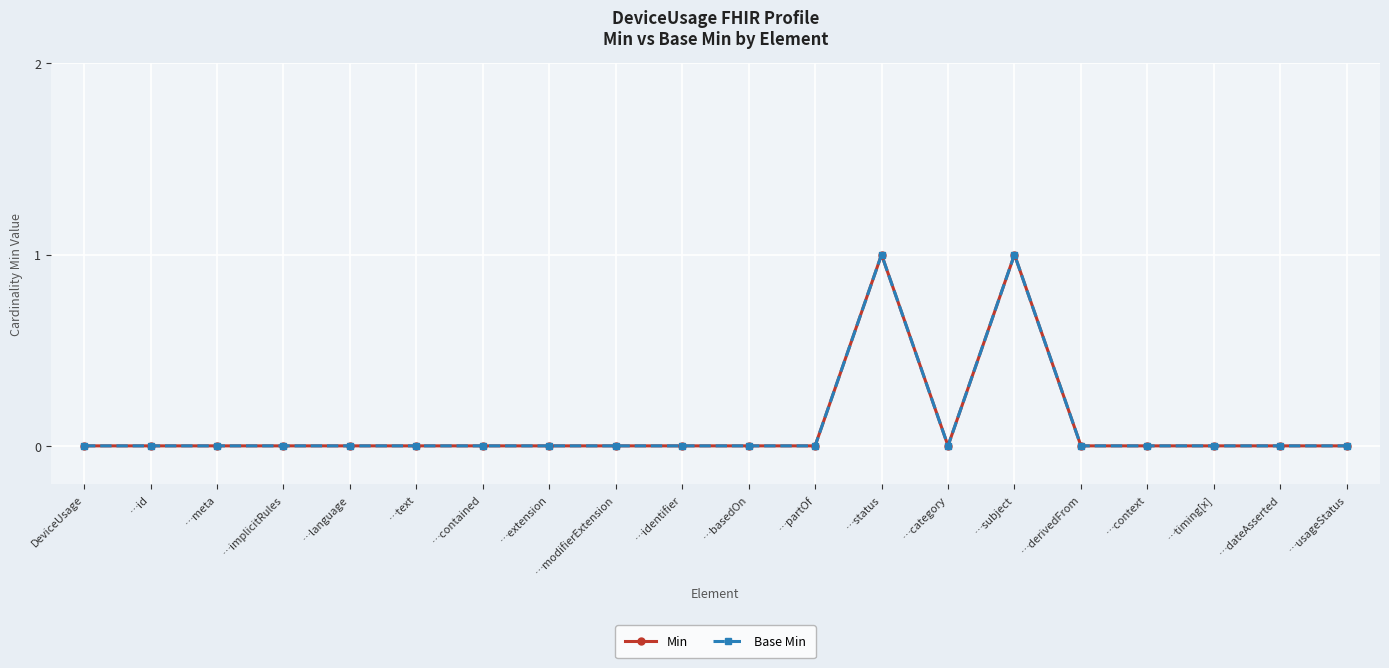

Does the chart display data point markers on the line(s)?

Yes